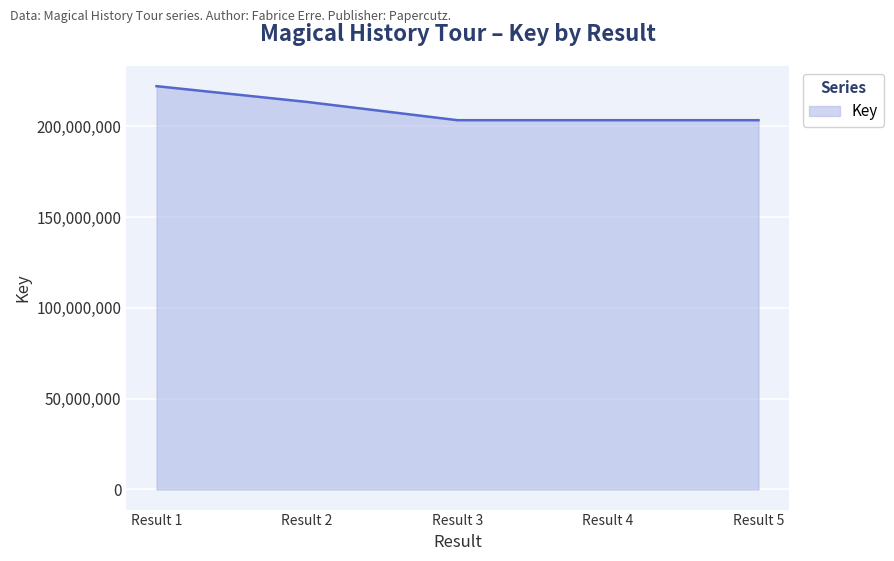

What is the difference between the second highest and minimum values?

10053410